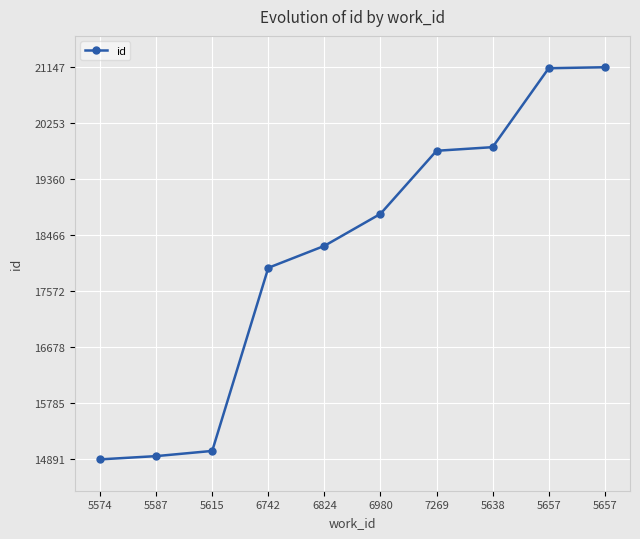

What is the difference between the values at 7269 and 5638?

58